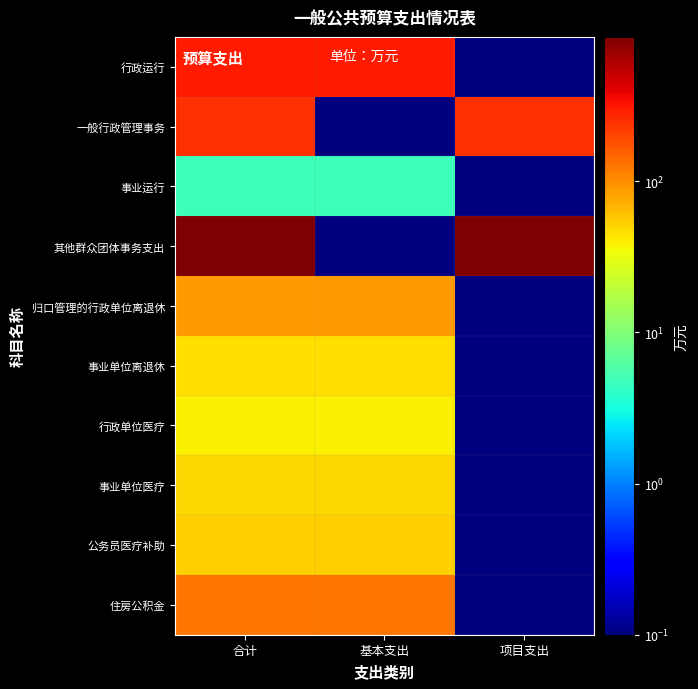

Count the number of categories in the chart.

3